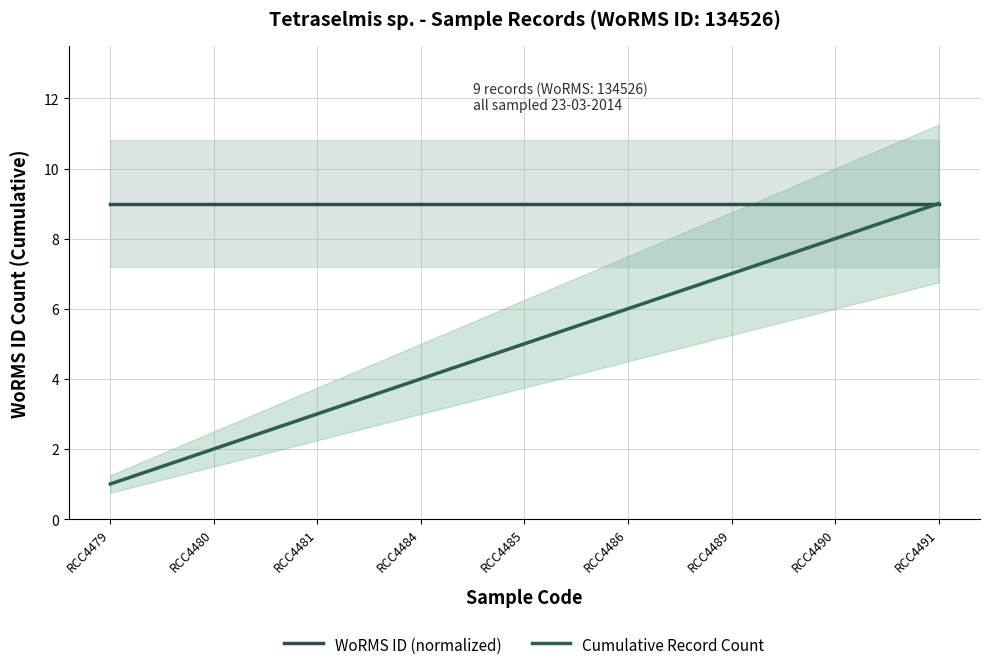

What are all the series names shown in the legend?

WoRMS ID (normalized), Cumulative Record Count